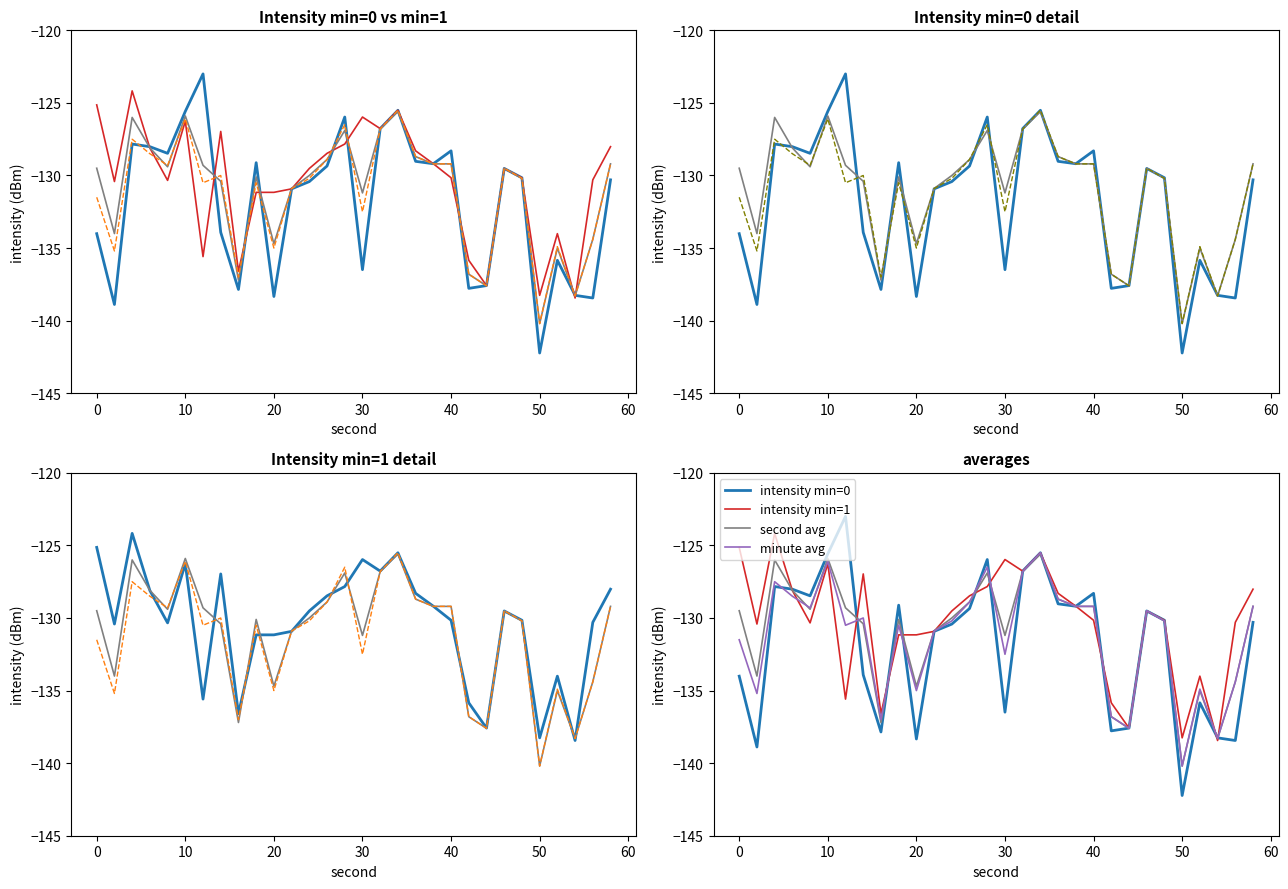

Which series has the largest total across all categories?

intensity min=1